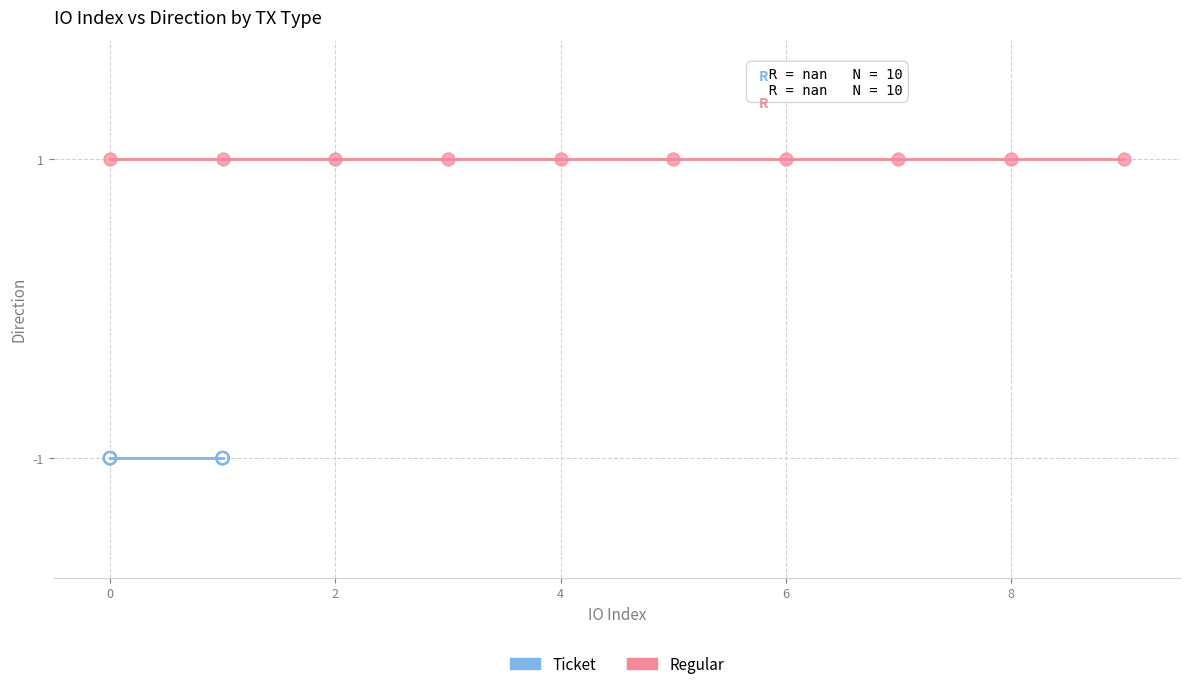

Which series reaches the maximum Y coordinate?

Regular